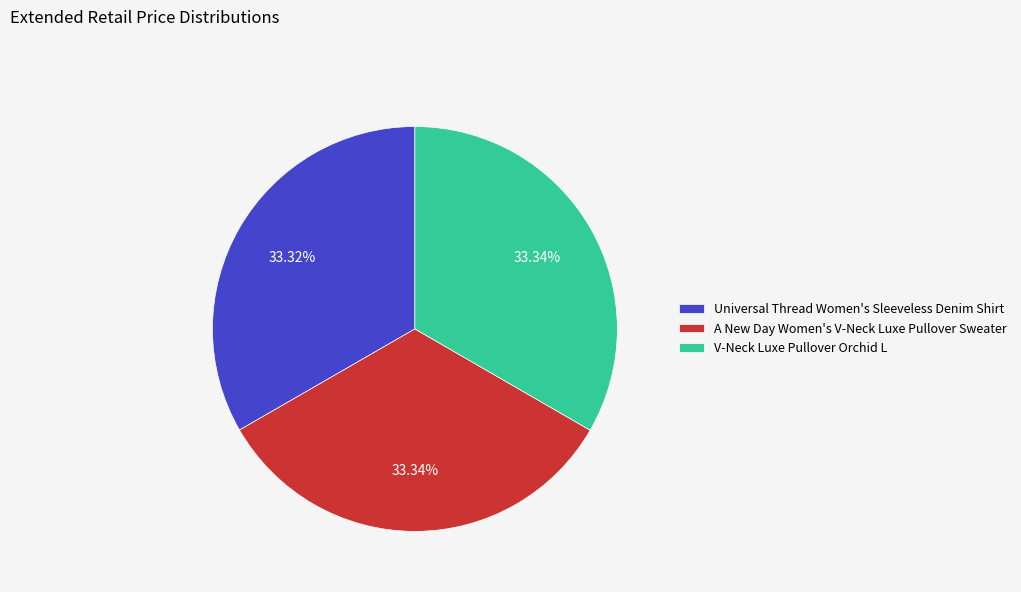

Combined, do Universal Thread Women's Sleeveless Denim Shirt and V-Neck Luxe Pullover Orchid L account for over 50%?

Yes